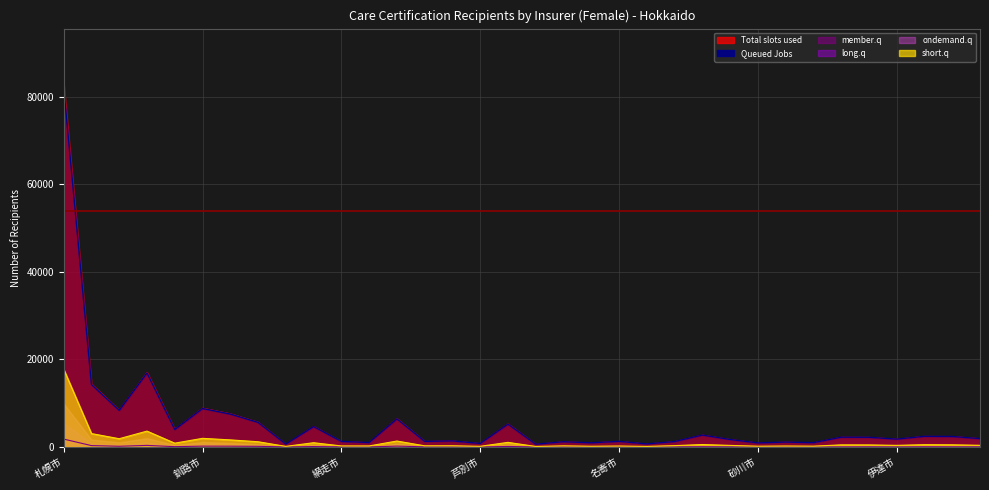

How many lines are shown in the chart?

4